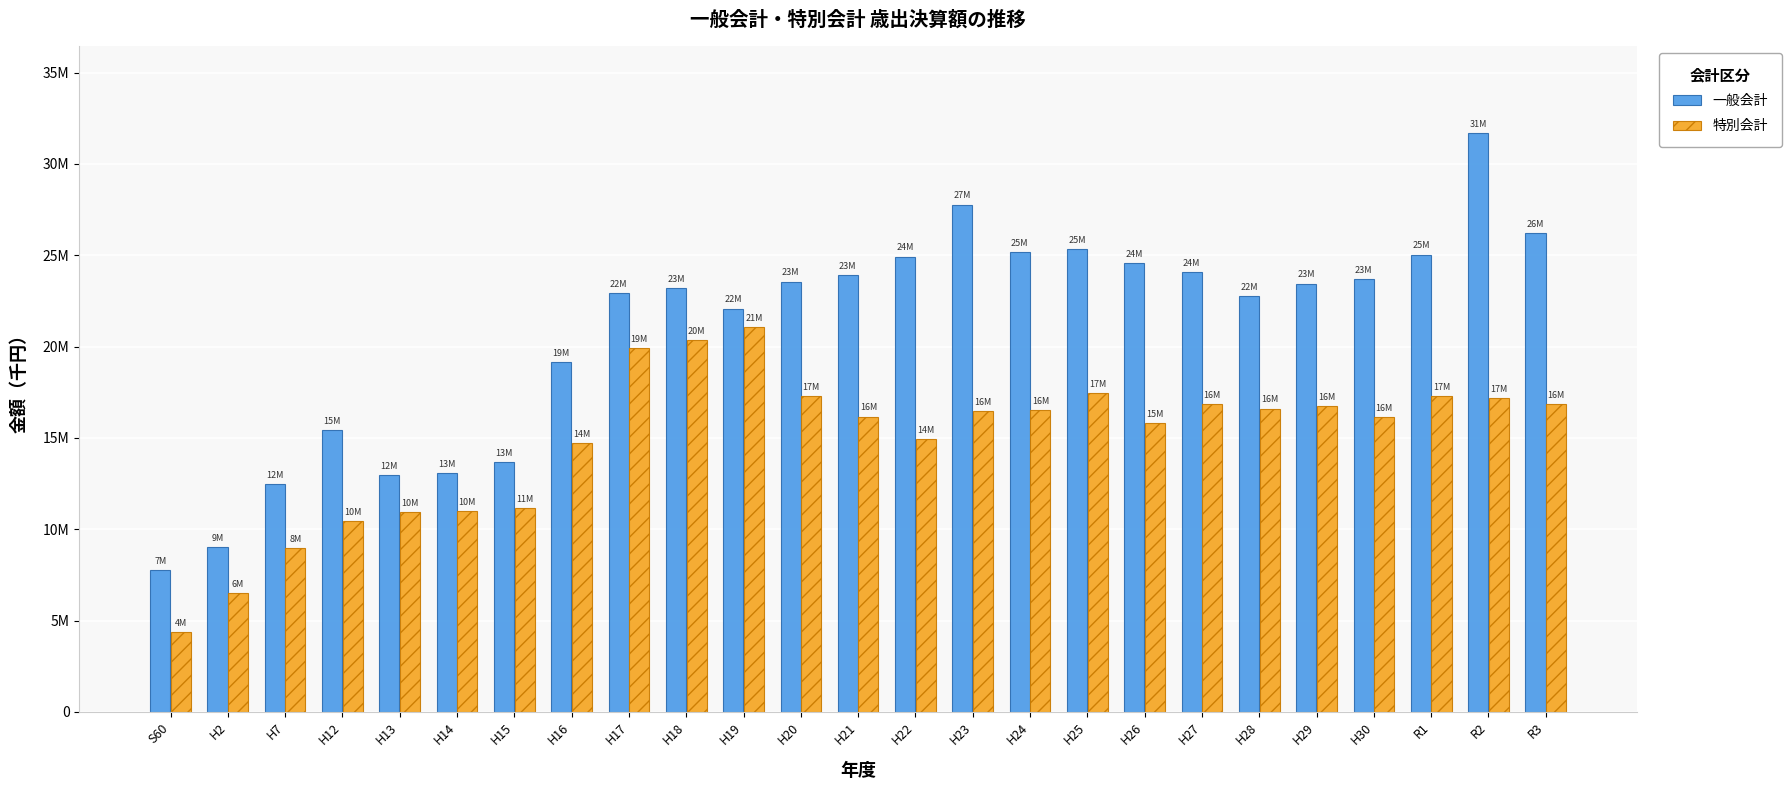

The value of 一般会計 at R2 is 31688461. True or false?

True